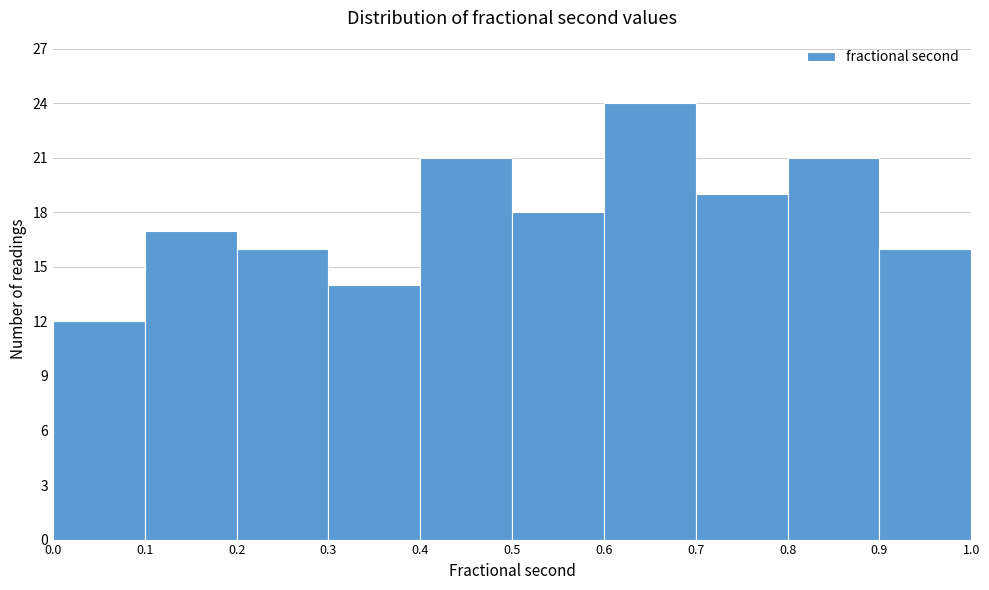

Reading left to right, list every bar in this chart as the range it spans on the x-axis followed by its height. The values are not printed on the chart, so give them approximately, as read against the axis.

0.0 to 0.1: 12
0.1 to 0.2: 17
0.2 to 0.3: 16
0.3 to 0.4: 14
0.4 to 0.5: 21
0.5 to 0.6: 18
0.6 to 0.7: 24
0.7 to 0.8: 19
0.8 to 0.9: 21
0.9 to 1.0: 16